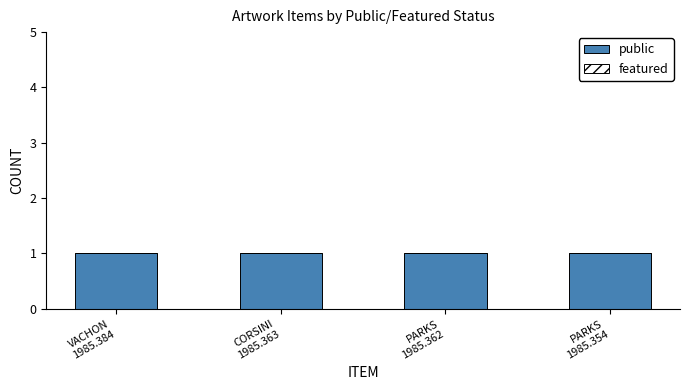

What position from the right is PARKS
1985.354?

1